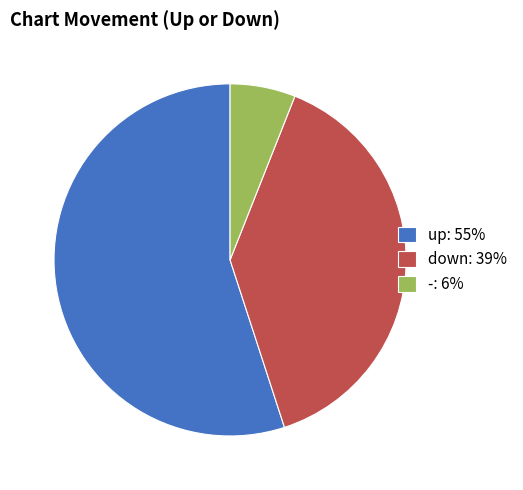

How many slices are in this pie chart?

3